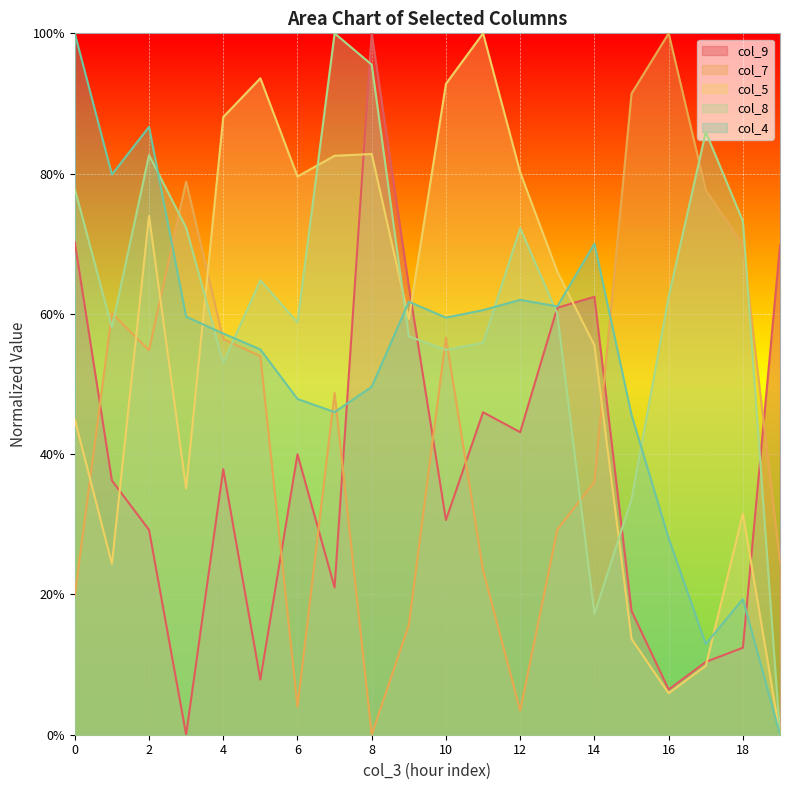

At how many categories does at least one series exceed 0?

20